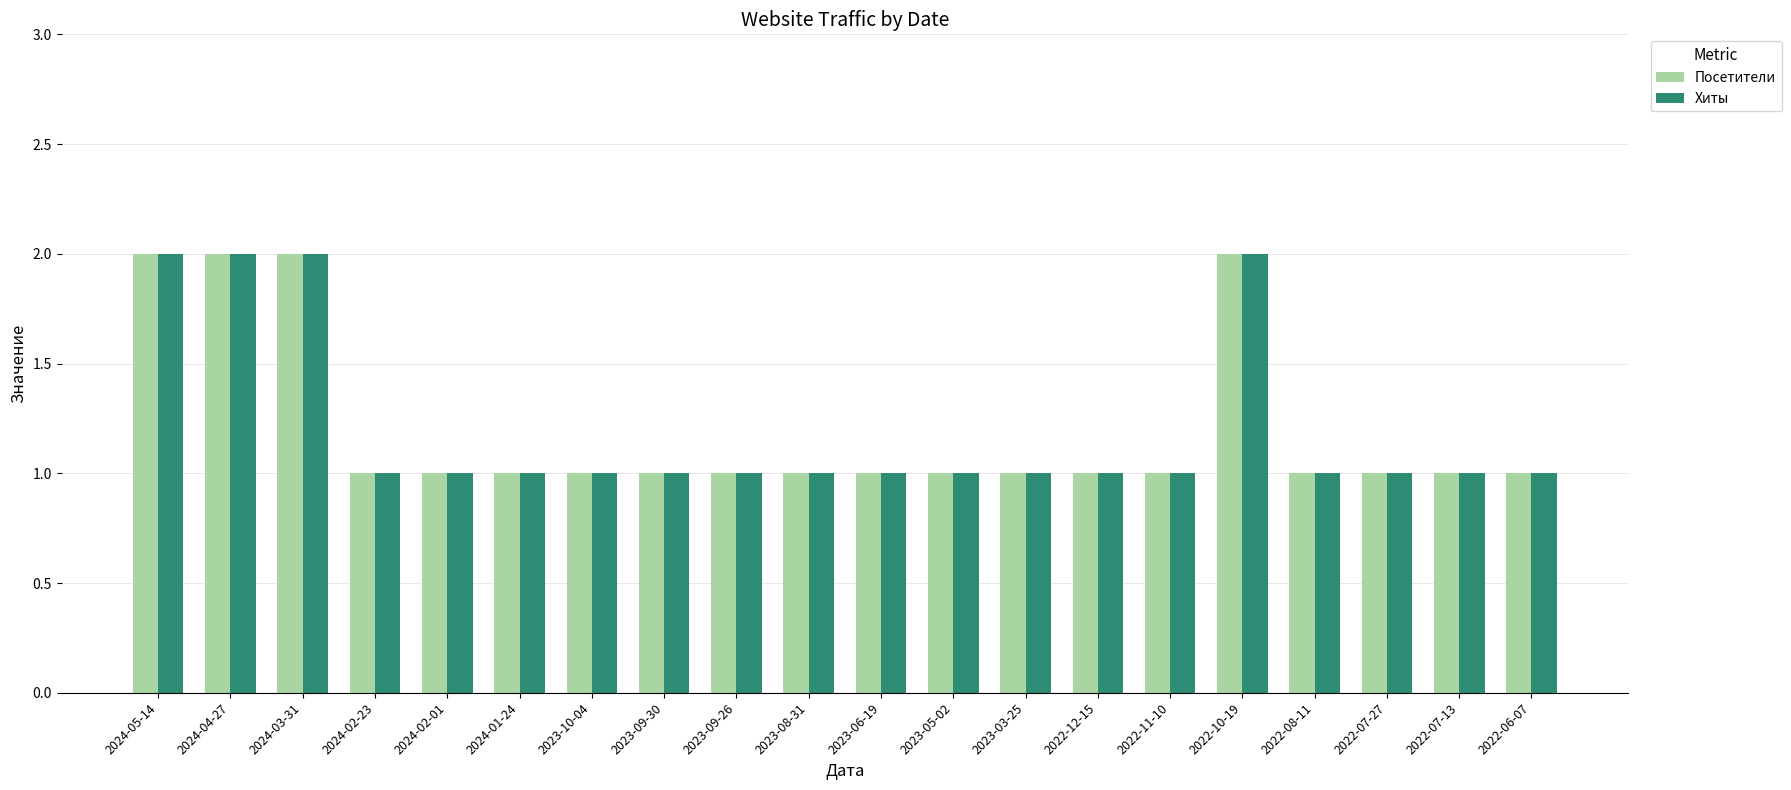

Is the value of Хиты at 2024-03-31 greater than the value of Посетители at 2022-07-13?

Yes